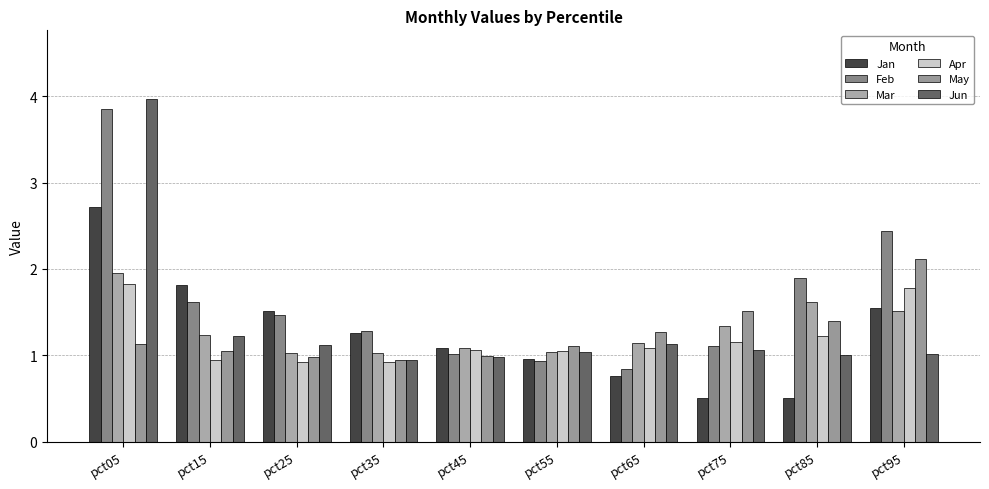

What is the sum of the Jan values at pct95 and pct45?

2.6